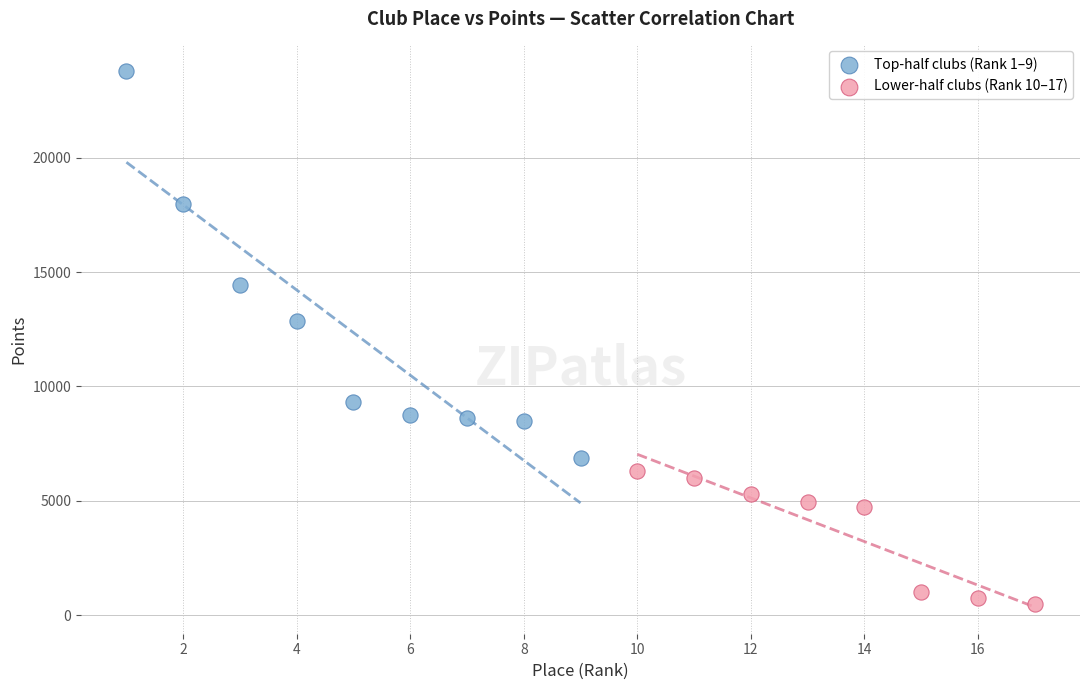

Which series reaches the minimum Y coordinate?

Lower-half clubs (Rank 10–17)